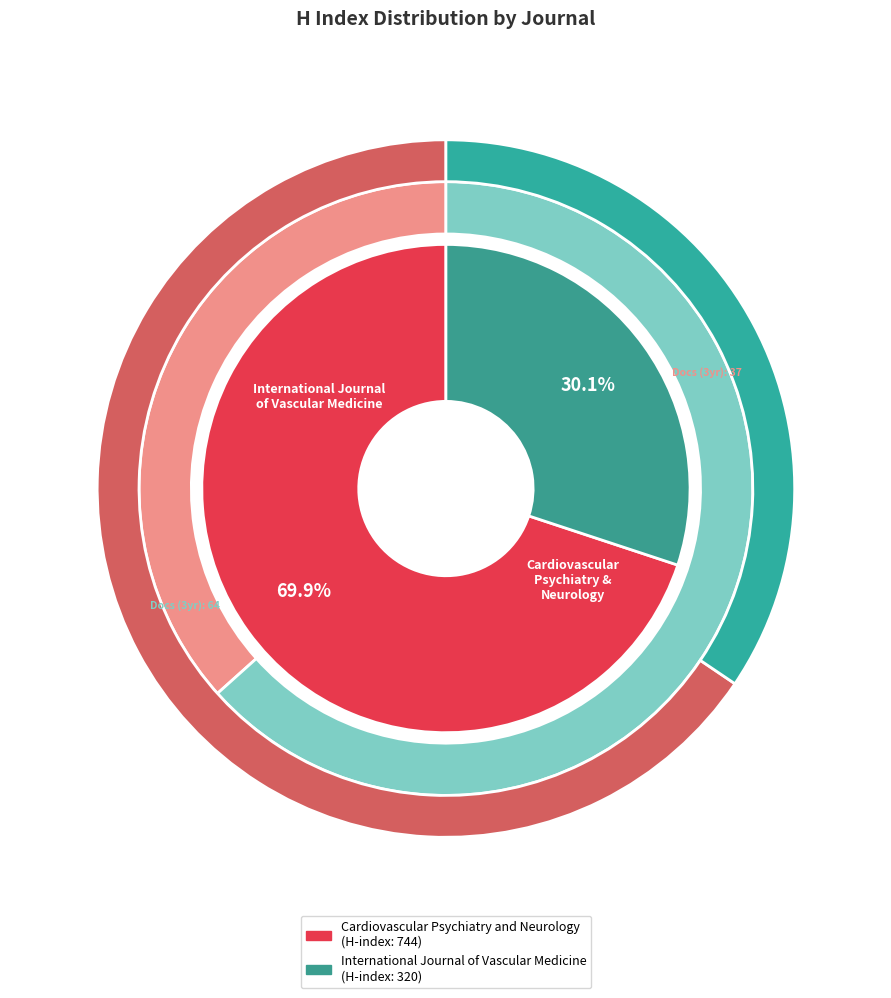

Which has a higher value, Cardiovascular Psychiatry and Neurology or International Journal of Vascular Medicine?

Cardiovascular Psychiatry and Neurology